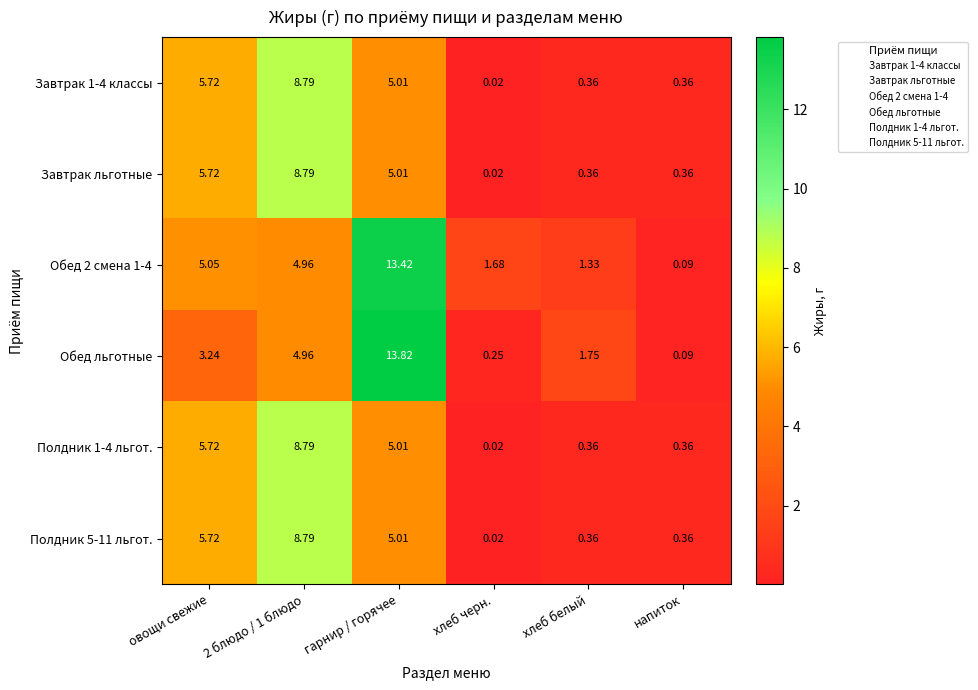

Which series has the largest range (max minus min)?

Обед льготные